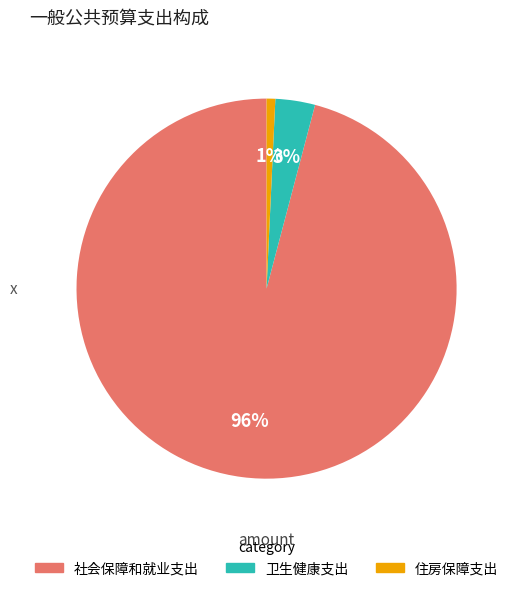

Which has a higher value, 住房保障支出 or 社会保障和就业支出?

社会保障和就业支出